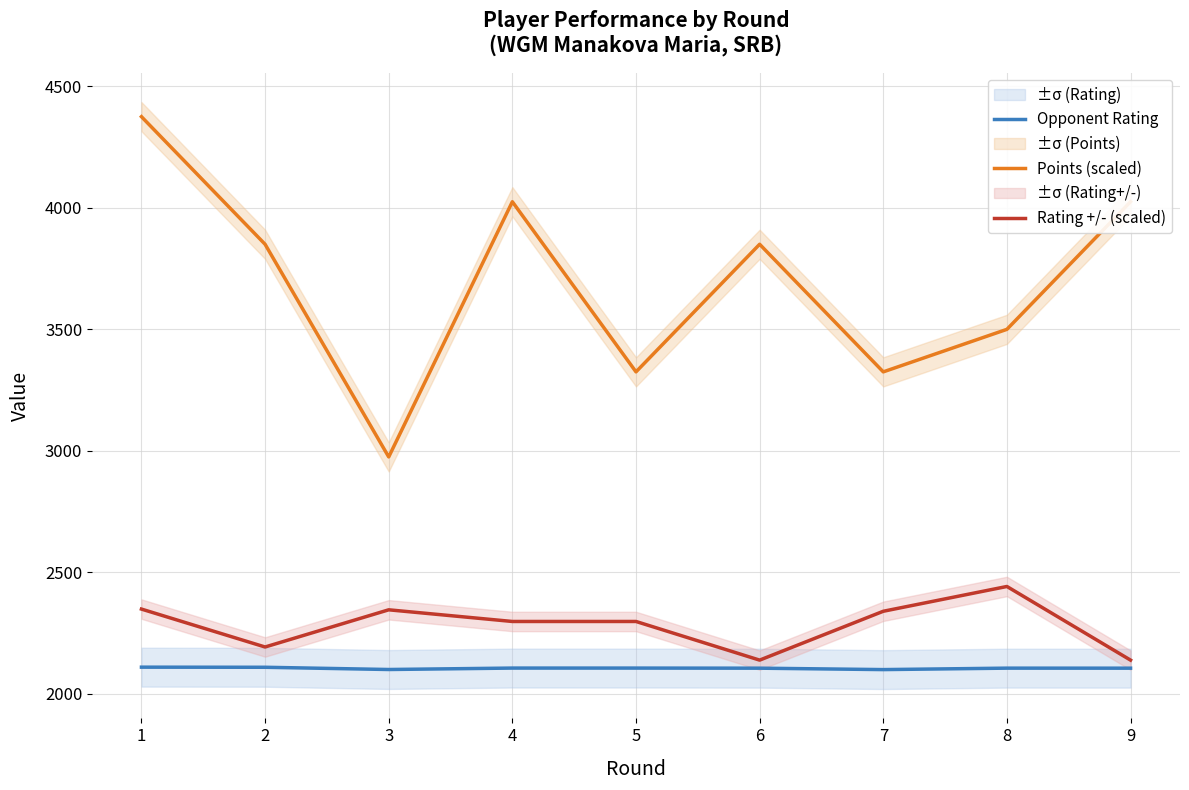

At which label does Opponent Rating first exceed 2105?

1